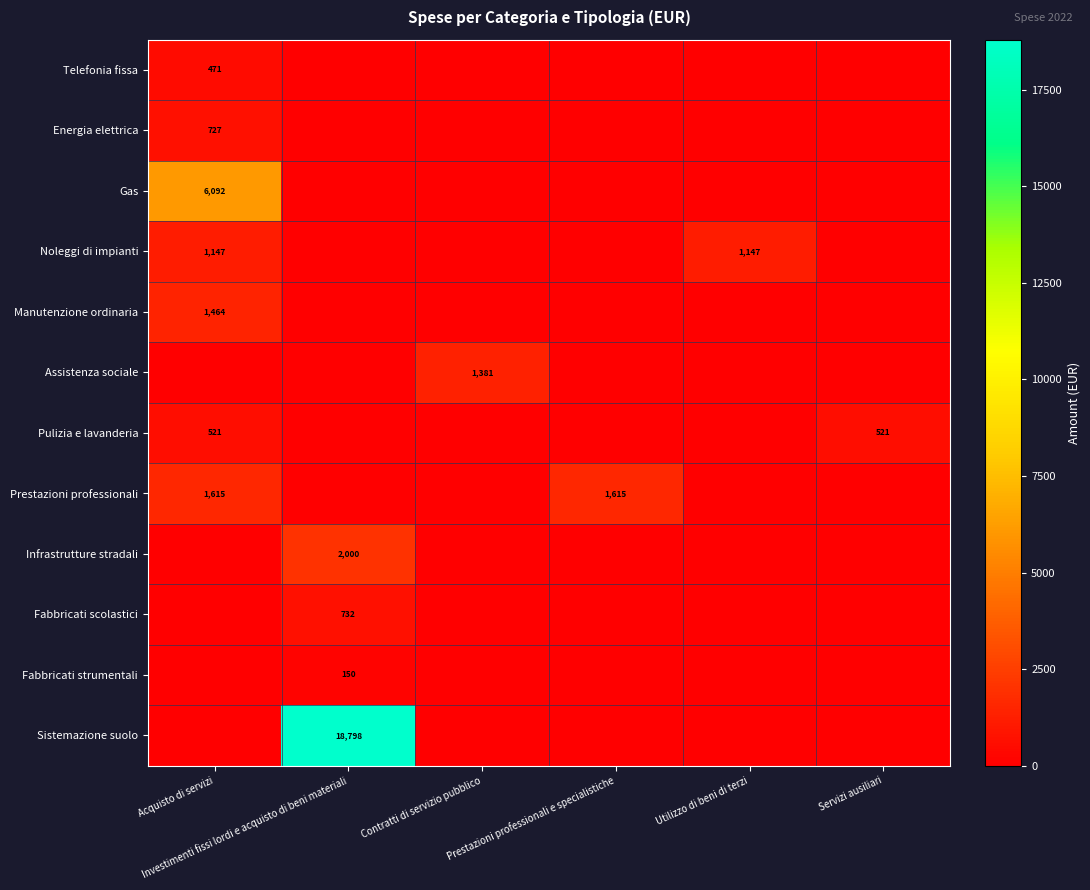

Which series has the largest total across all categories?

Sistemazione suolo